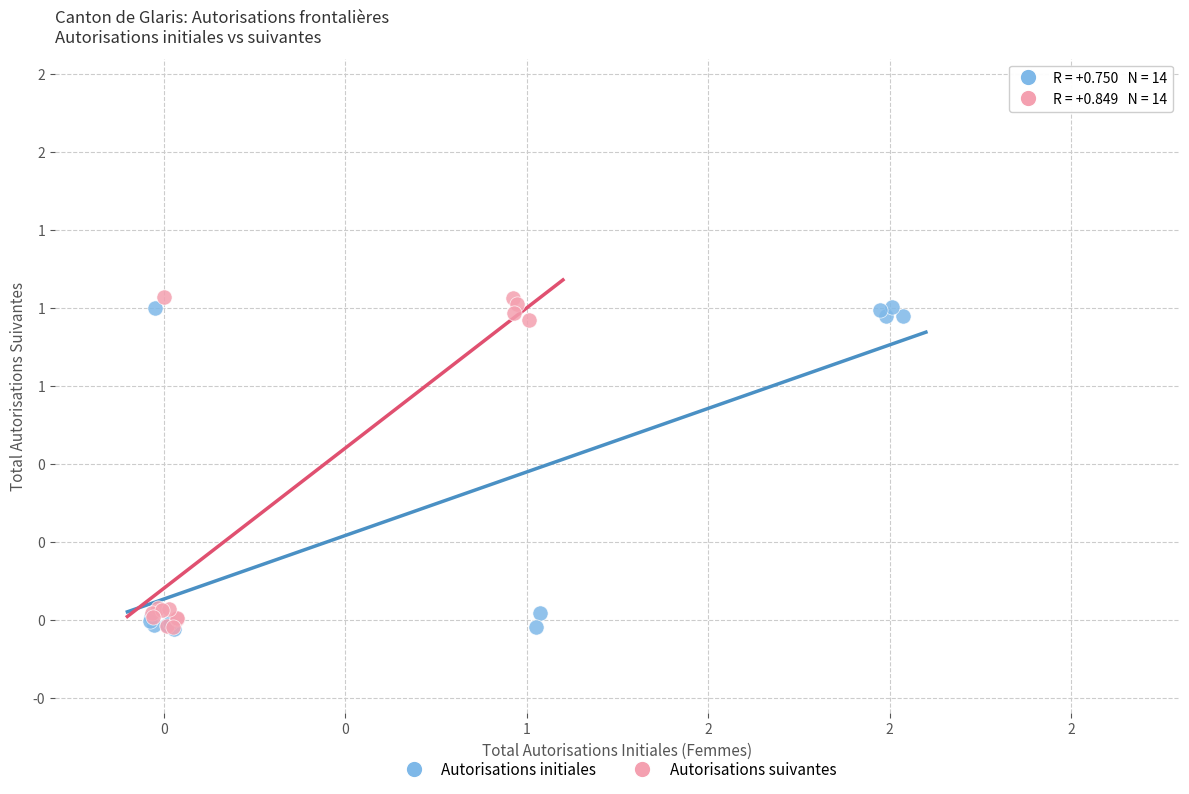

What are all the series names shown in the legend?

Autorisations initiales, Autorisations suivantes